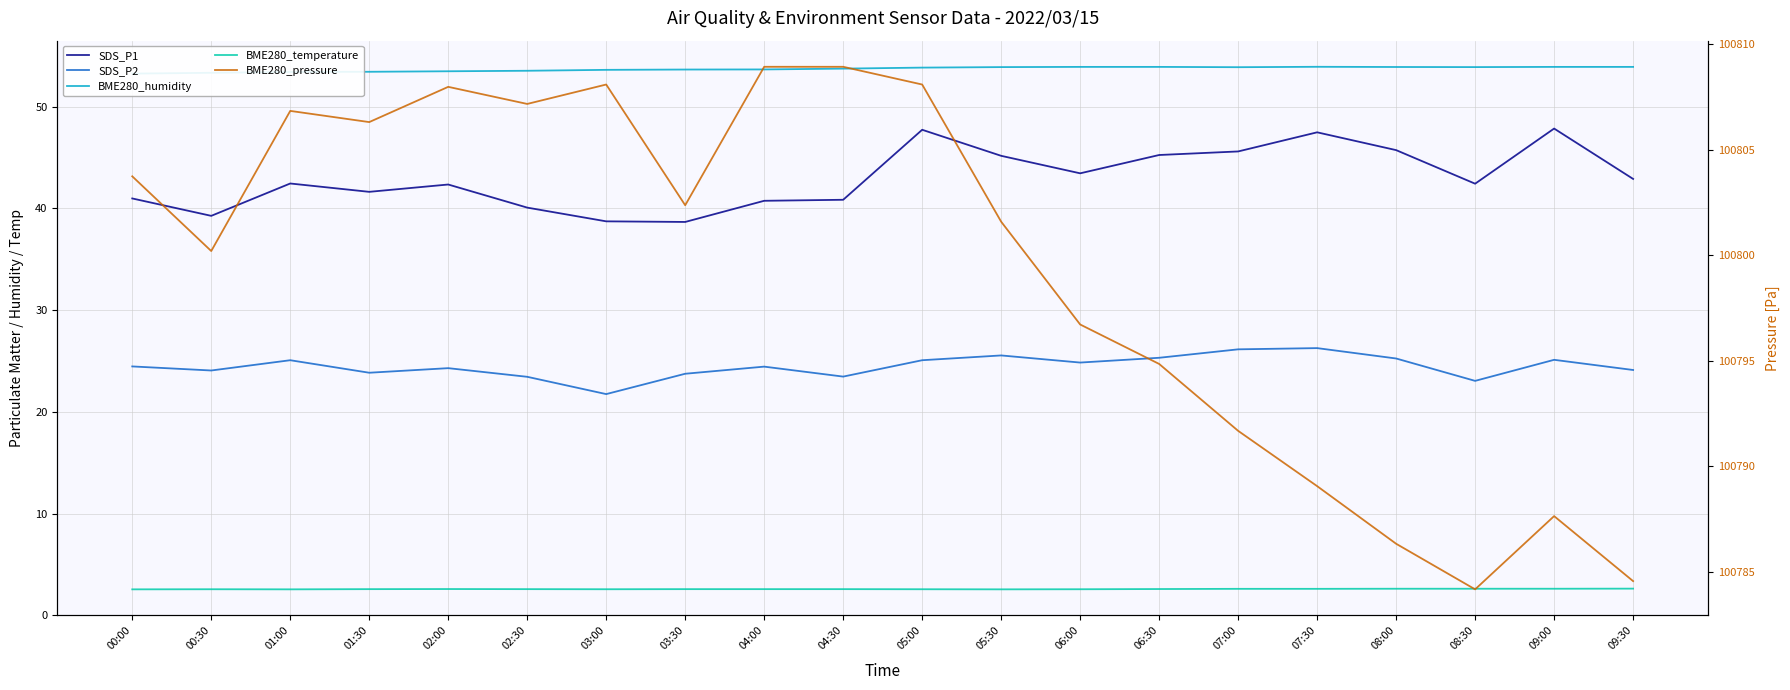

Between 02:00 and 06:00, which series saw the biggest shift?

BME280_pressure